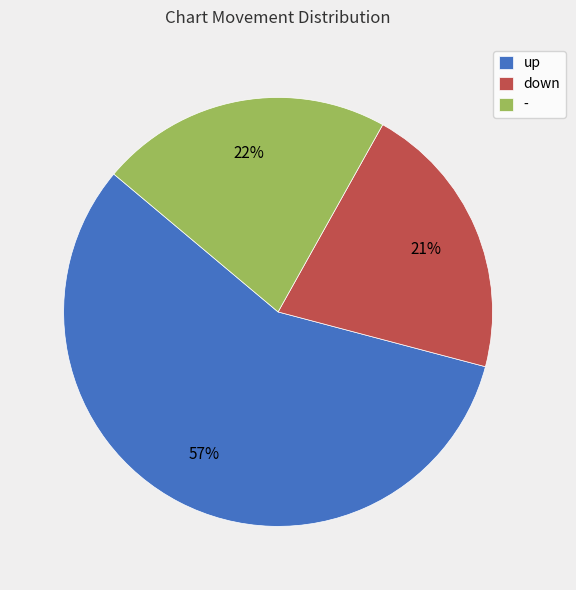

To the nearest percent, what portion does up represent?

57%